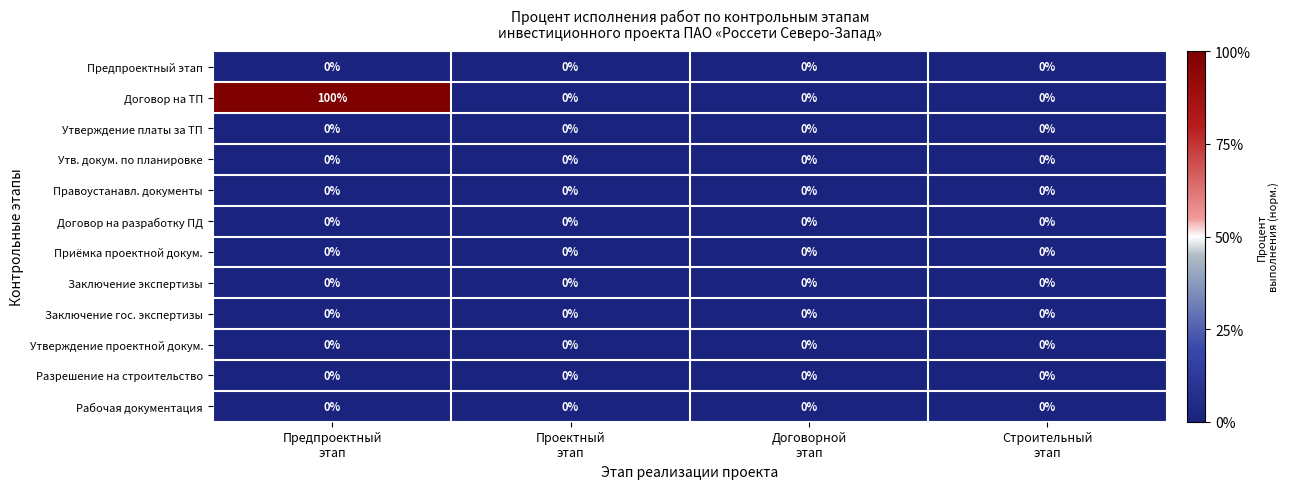

Which series has the largest range (max minus min)?

Договор на ТП